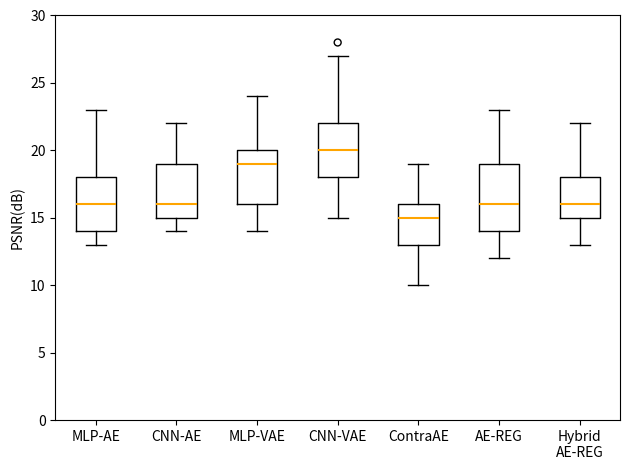

Where does the lower whisker of the box for CNN-AE end on the y-axis? The values are not printed on the chart, so give them approximately, as read against the axis.

14